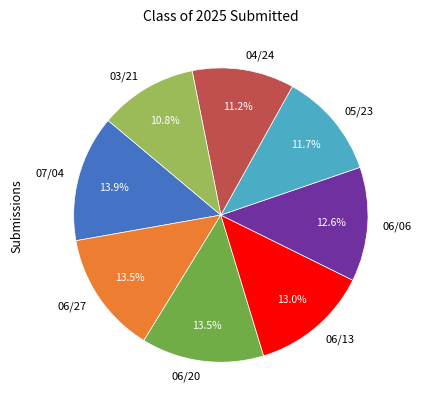

What percentage is the 06/06 slice, to the nearest percent?

13%